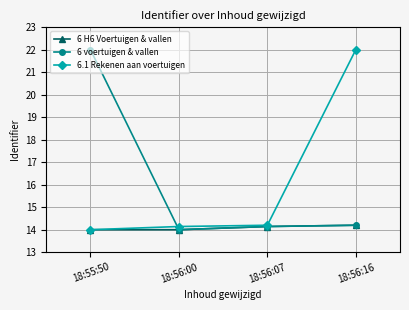

Is the value of 6.1 Rekenen aan voertuigen at 18:56:00 greater than the value of 6 voertuigen & vallen at 18:56:00?

Yes